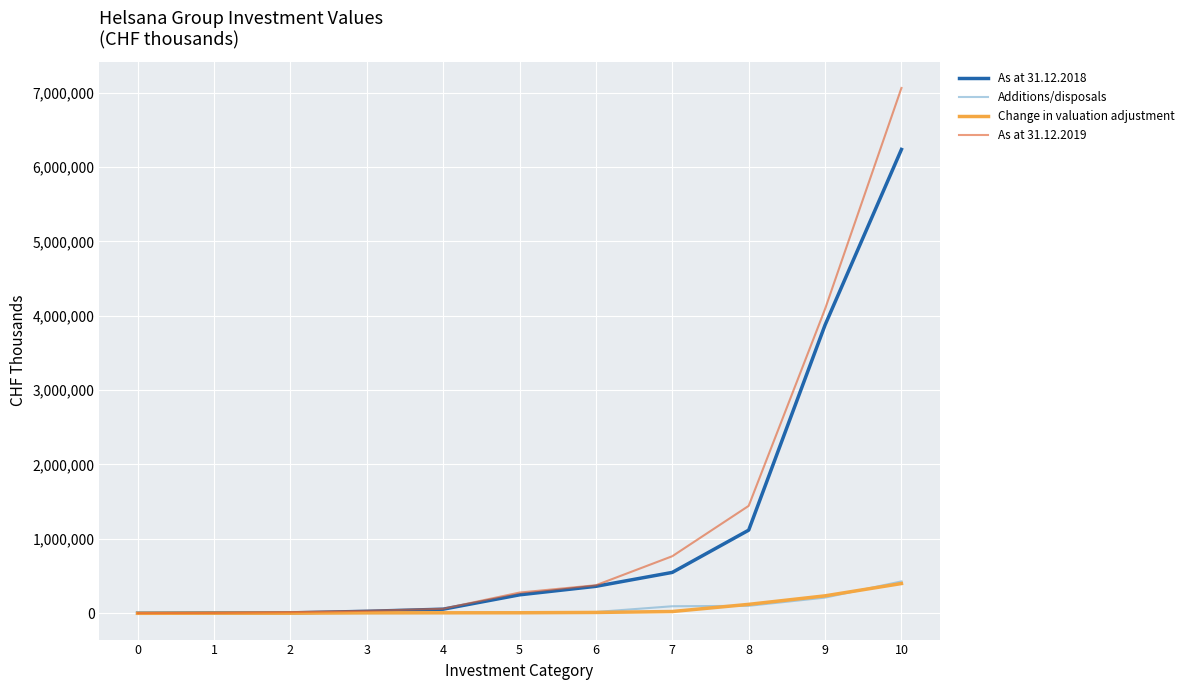

What is the difference between the maximum and minimum values in the As at 31.12.2018 series?

6237444